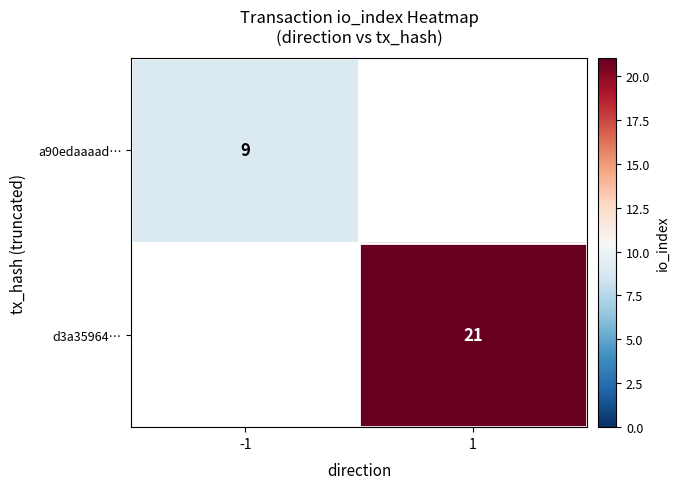

The value of a90edaaaad… at -1 is 12. True or false?

False